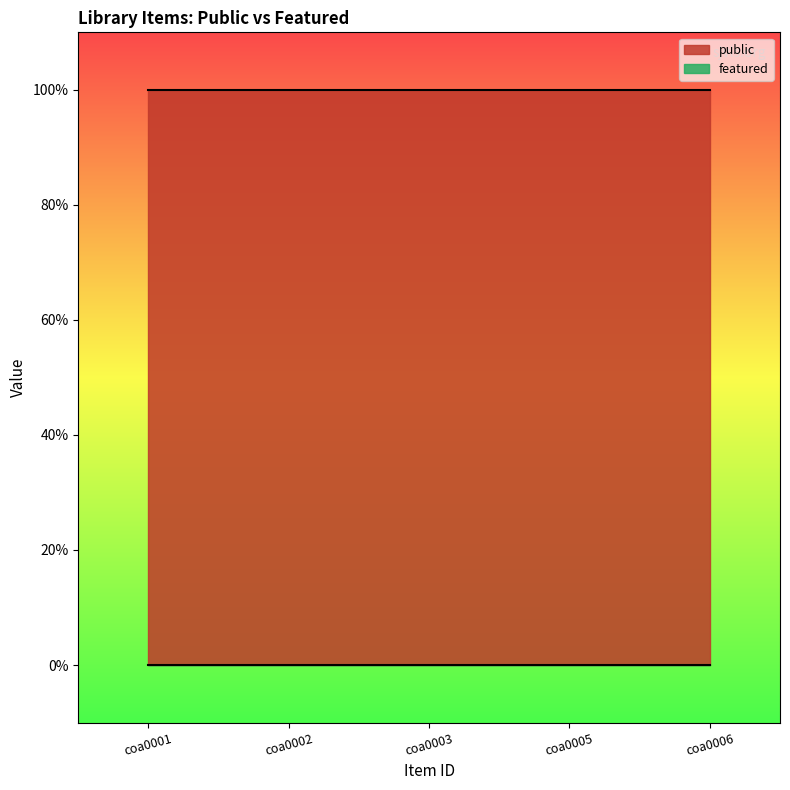

What is the total value across all series at coa0003?

1